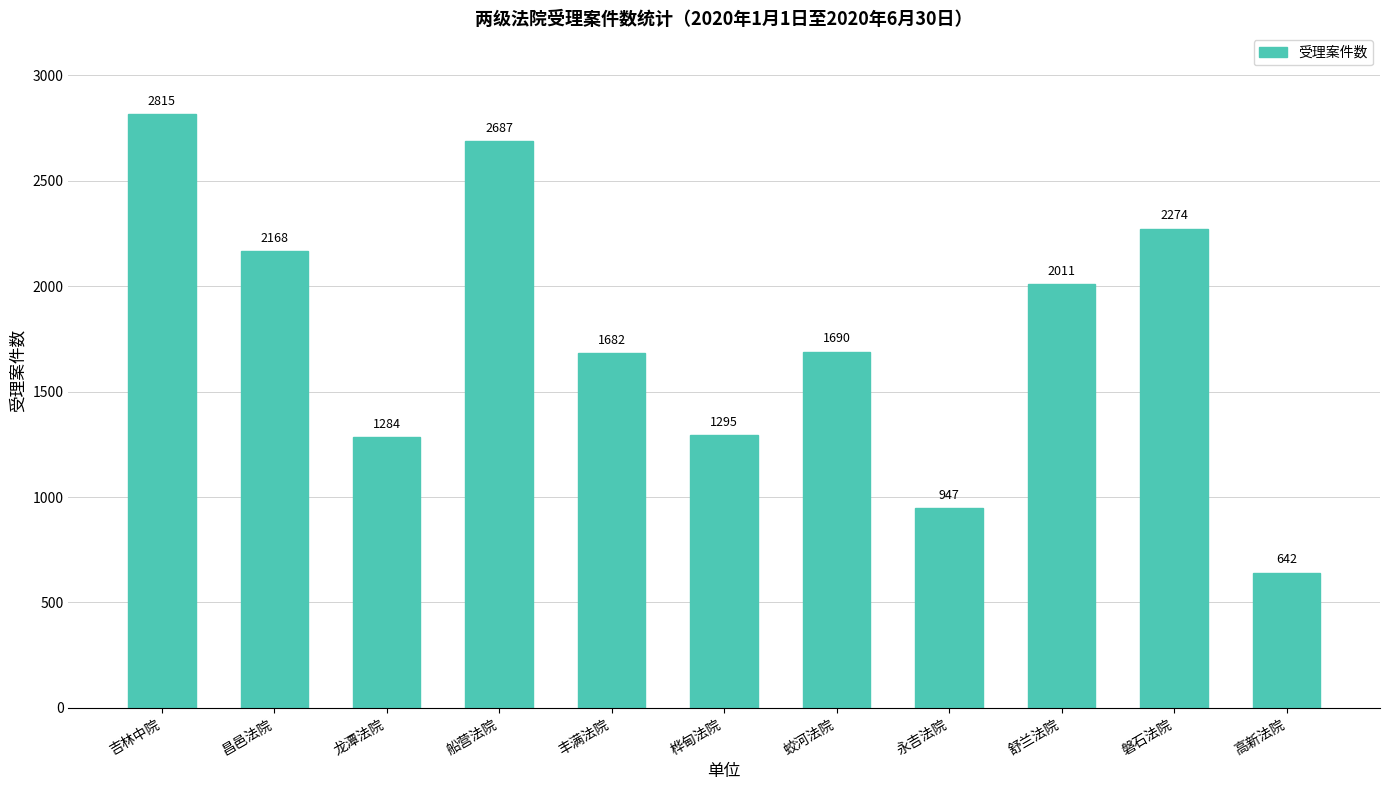

Where does the data first go above 1690?

吉林中院